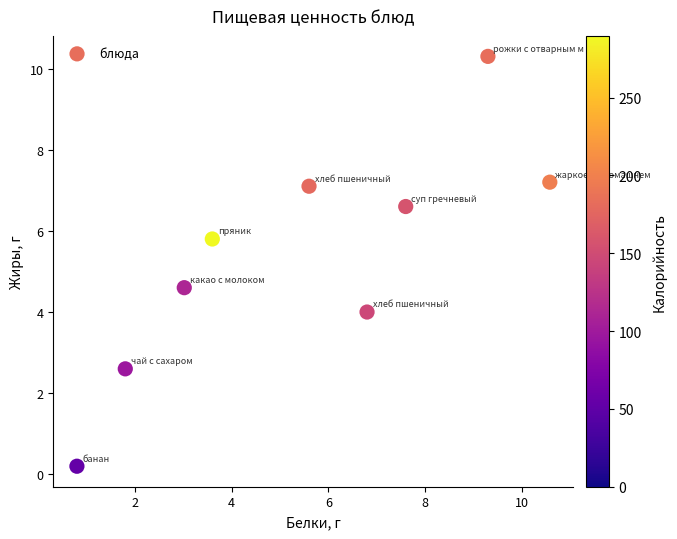

What is the average X value?

5.5